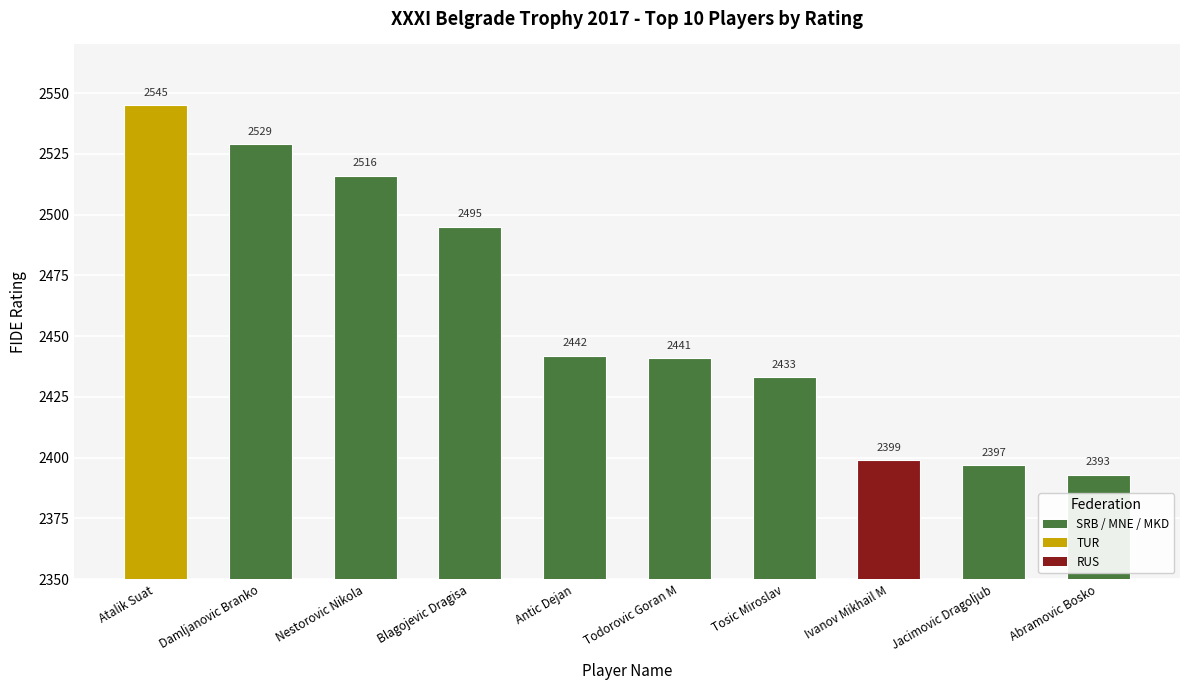

What position from the right is Abramovic Bosko?

1